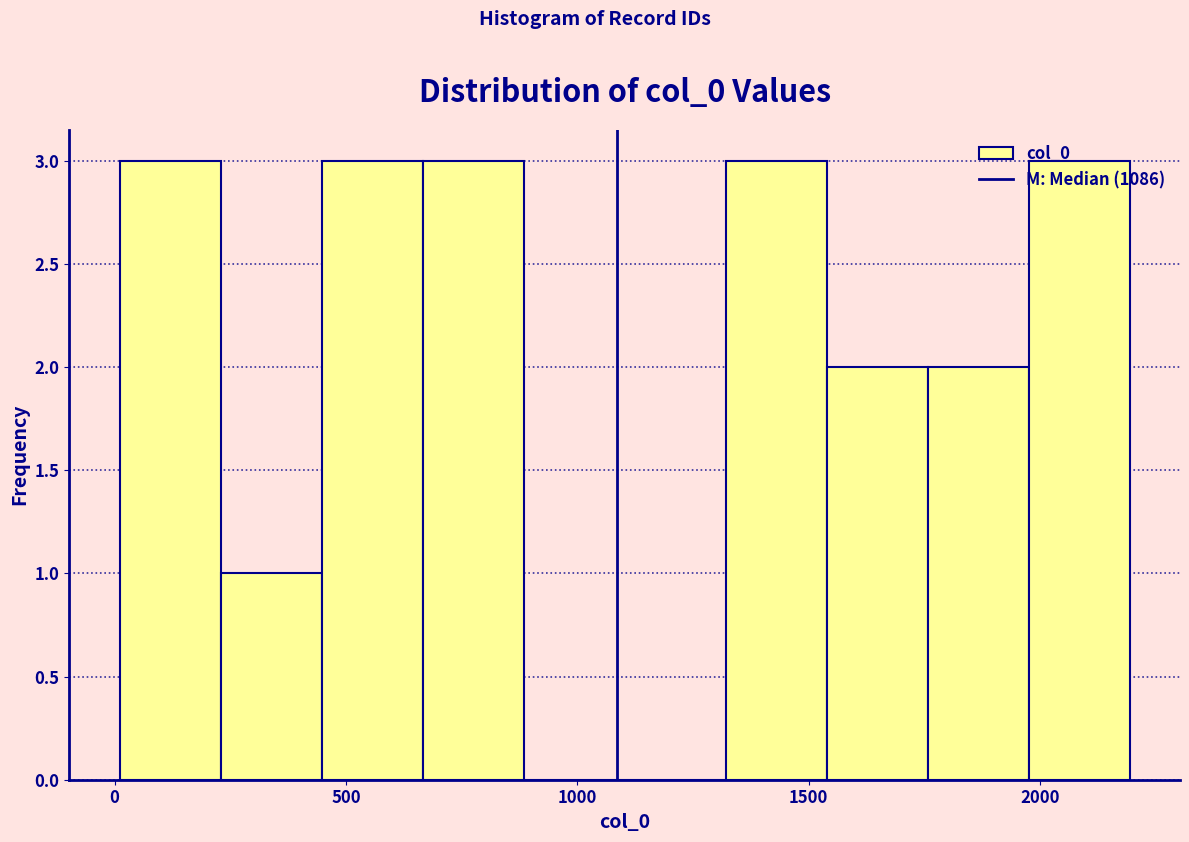

Reading left to right, list every bar in this chart as the range it spans on the x-axis followed by its height. Neither the bar edges nor the heights are printed on the chart, so give them approximately, as read against the axes.

0 to 250: 3
250 to 450: 1
450 to 650: 3
650 to 900: 3
900 to 1100: 0
1100 to 1300: 0
1300 to 1550: 3
1550 to 1750: 2
1750 to 2000: 2
2000 to 2200: 3